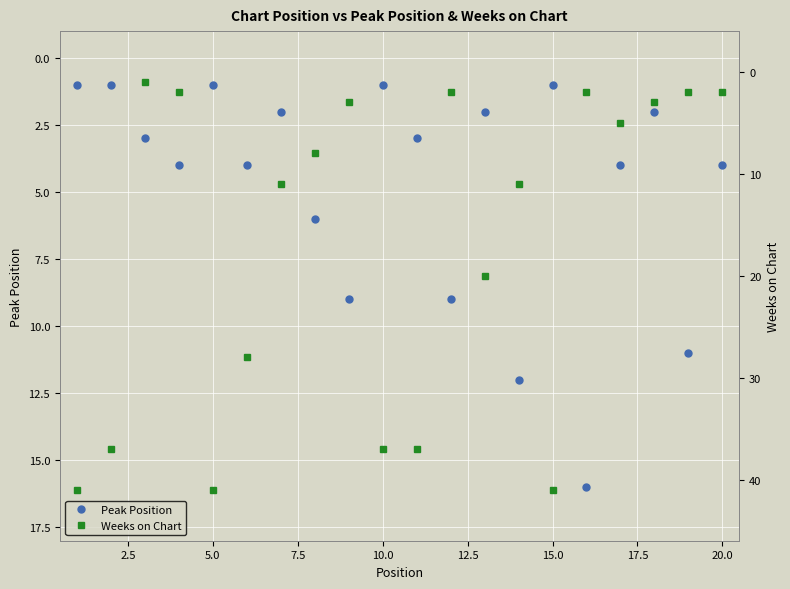

How many values in the Weeks on Chart series exceed 11?

8